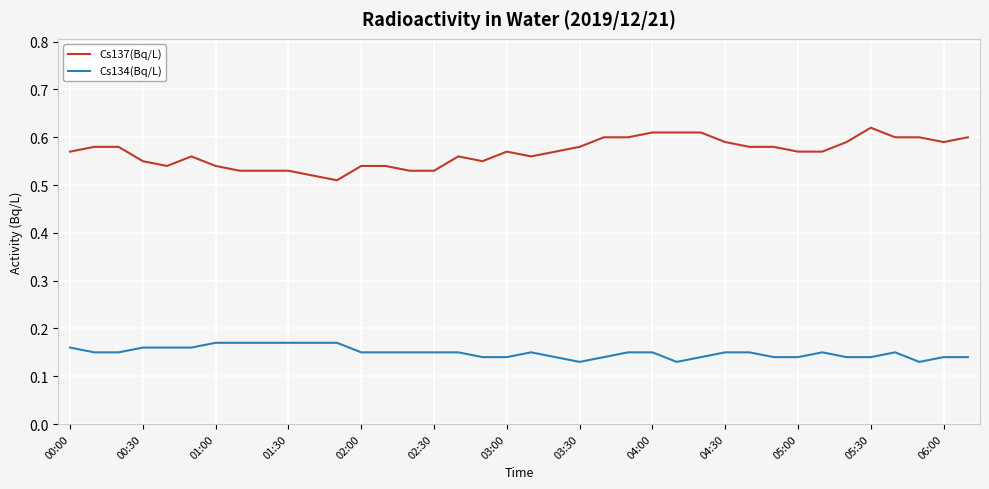

Rank the series by their average value, from highest to lowest.

Cs137(Bq/L), Cs134(Bq/L)